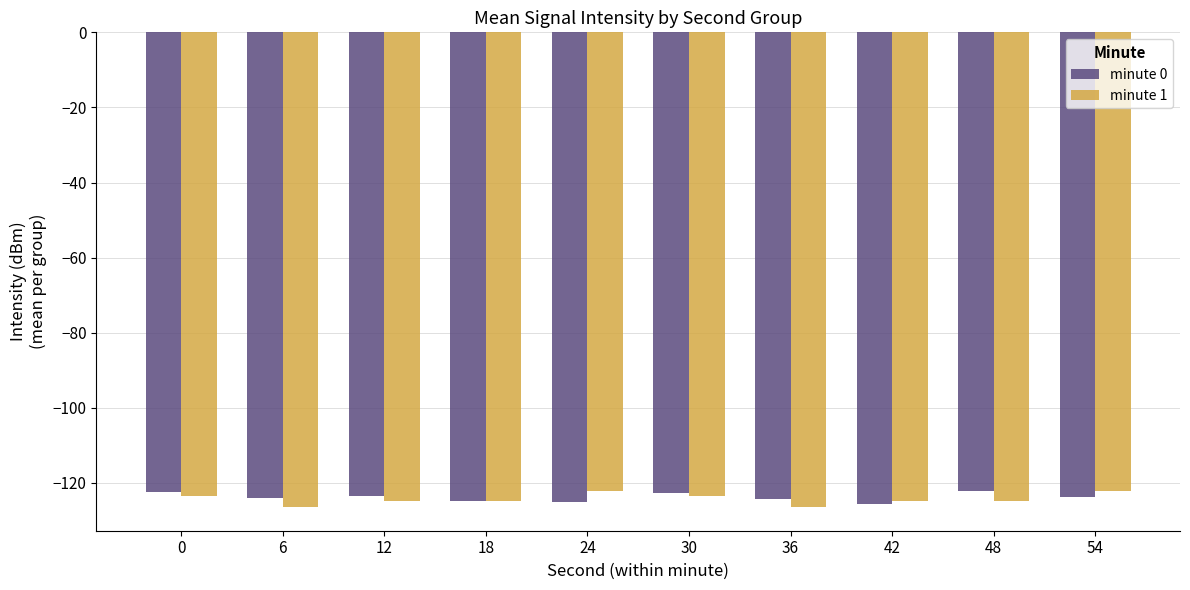

Is the value of minute 0 at 0 greater than the value of minute 1 at 36?

Yes